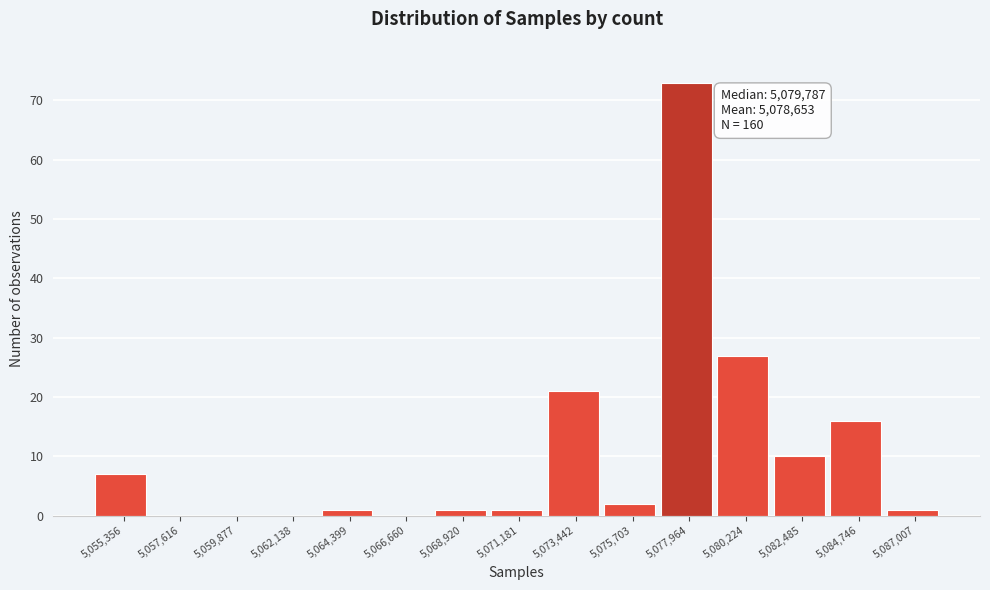

Reading left to right, list all the values displayed in this chart.

5,055,356=7	5,057,616=0	5,059,877=0	5,062,138=0	5,064,399=1	5,066,660=0	5,068,920=1	5,071,181=1	5,073,442=21	5,075,703=2	5,077,964=73	5,080,224=27	5,082,485=10	5,084,746=16	5,087,007=1